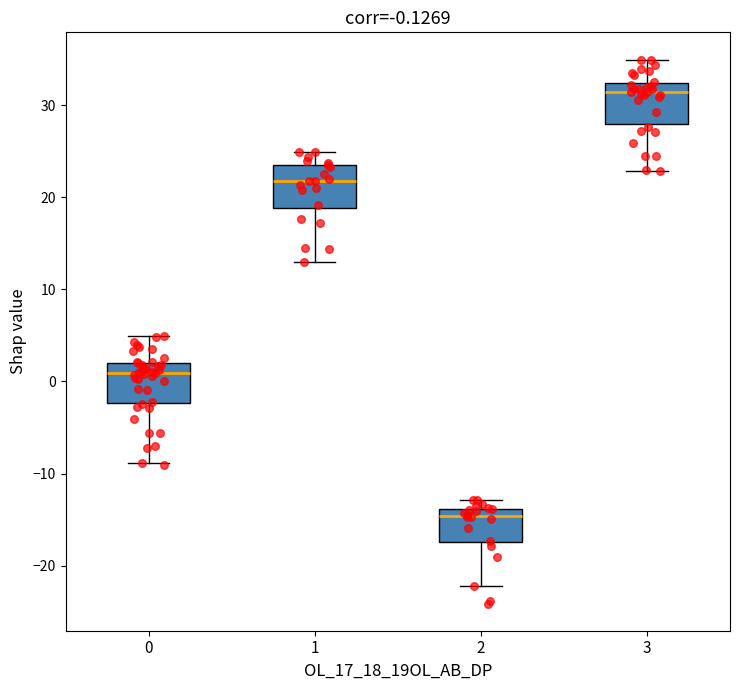

Which box's median line is the lowest?

2